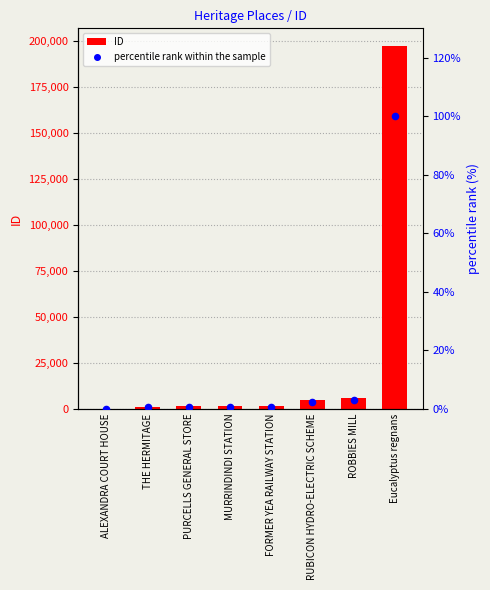

Is the value of percentile rank within the sample at FORMER YEA RAILWAY STATION greater than the value of ID at MURRINDINDI STATION?

No